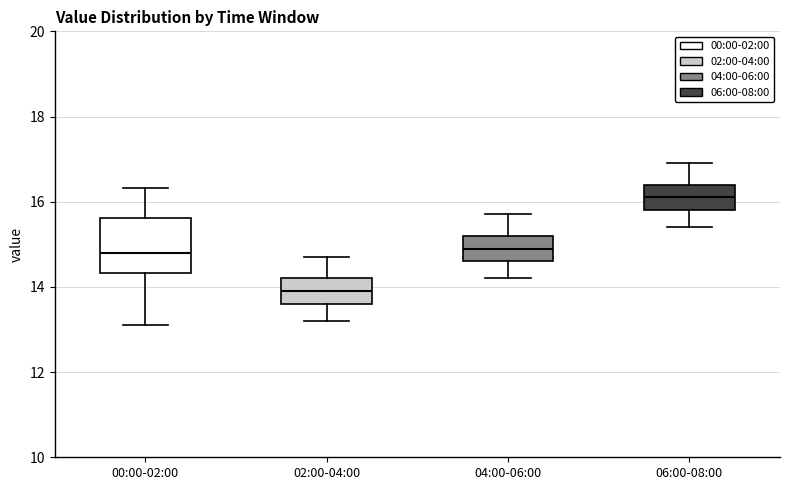

Where is the upper edge of the box for 02:00-04:00 on the y-axis? The values are not printed on the chart, so give them approximately, as read against the axis.

14.2